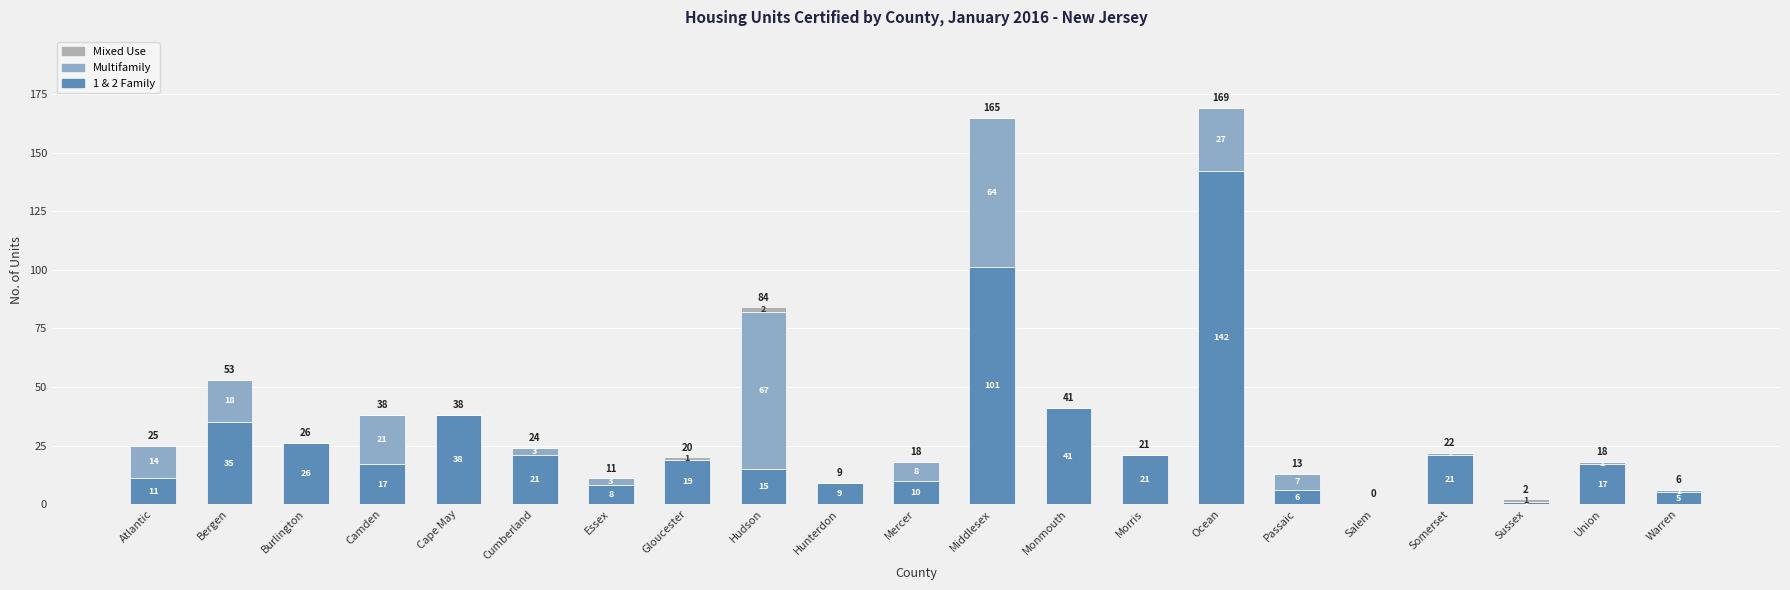

The 1 & 2 Family series shows 1 at Sussex. True or false?

True